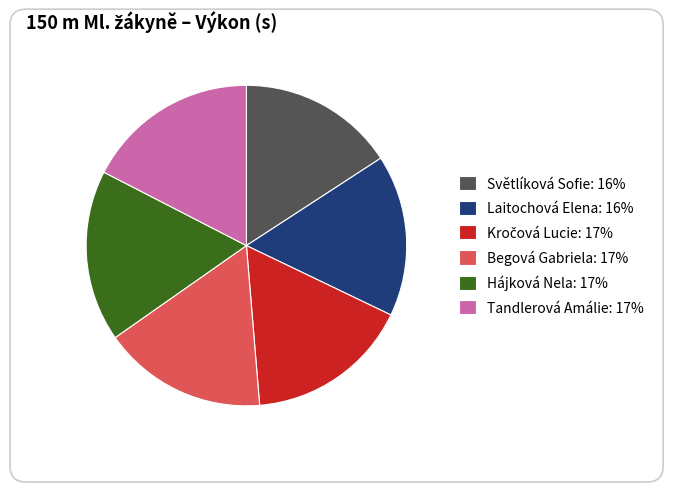

To the nearest percent, what portion does Laitochová Elena represent?

16%